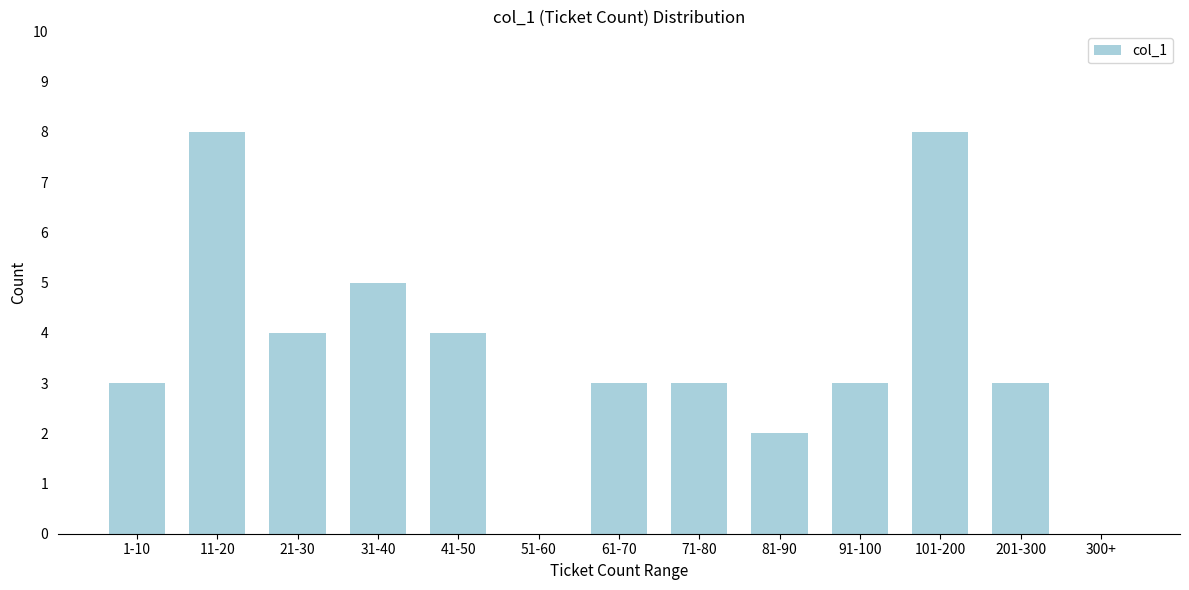

Reading left to right, transcribe all the data shown in this chart.

1-10=3	11-20=8	21-30=4	31-40=5	41-50=4	51-60=0	61-70=3	71-80=3	81-90=2	91-100=3	101-200=8	201-300=3	300+=0